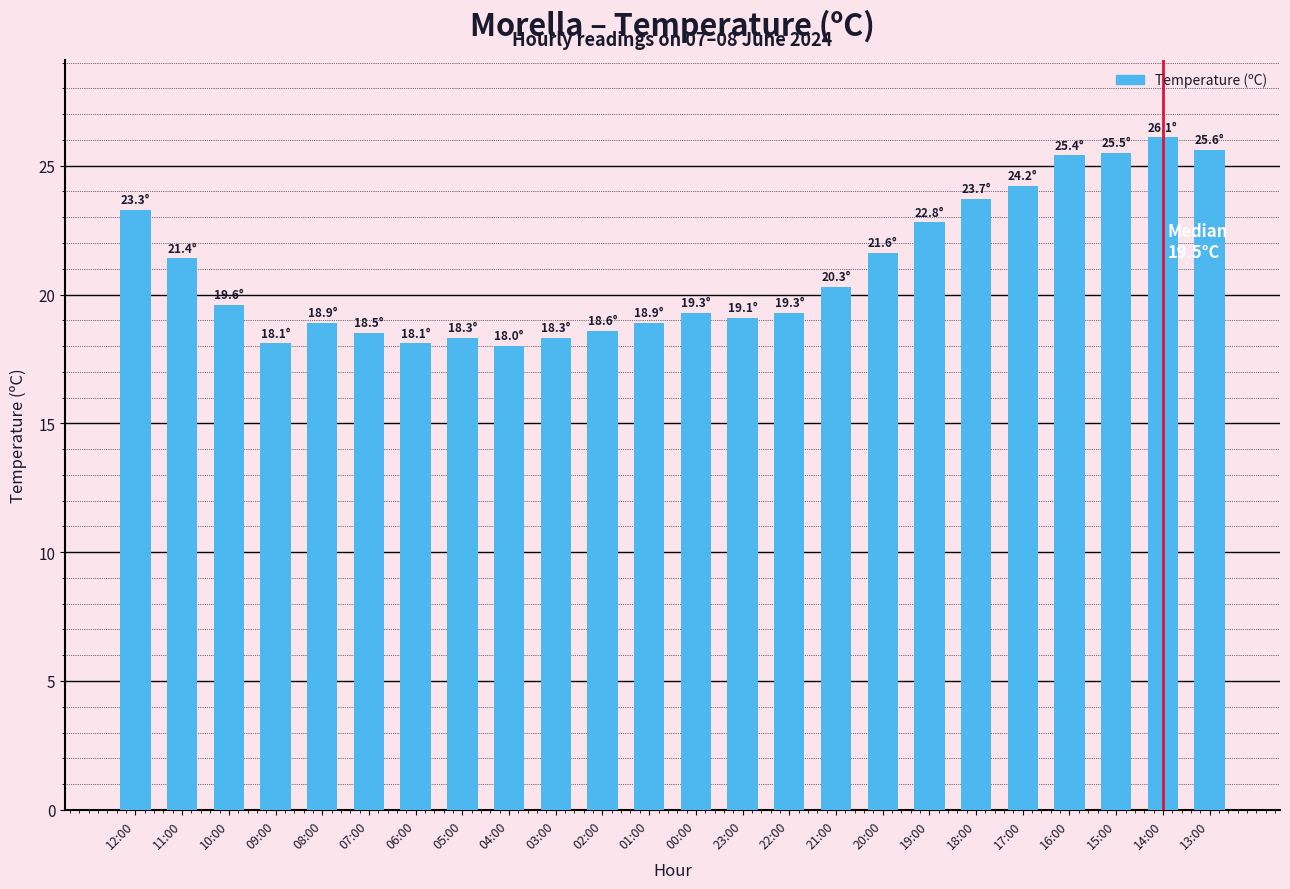

What is the smallest value displayed?

18.0